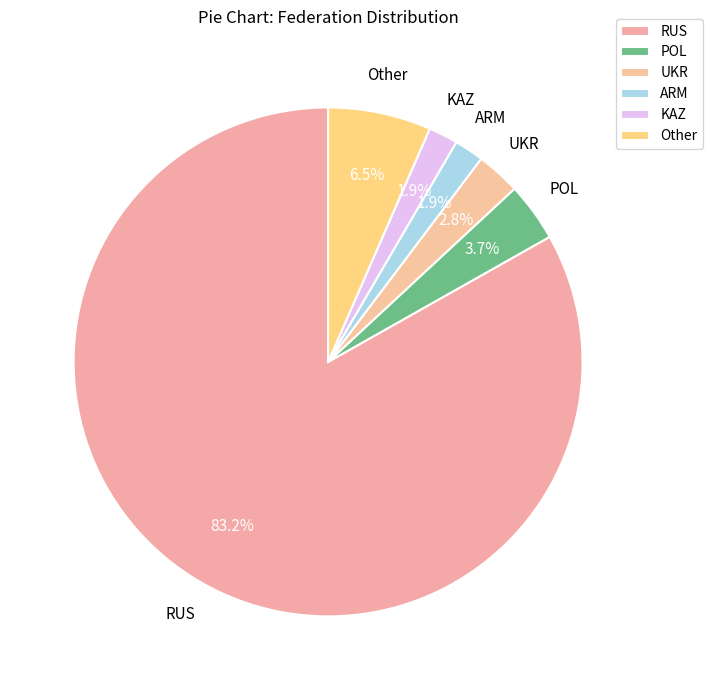

To the nearest percent, what is the difference between the largest and smallest slice percentages?

81%